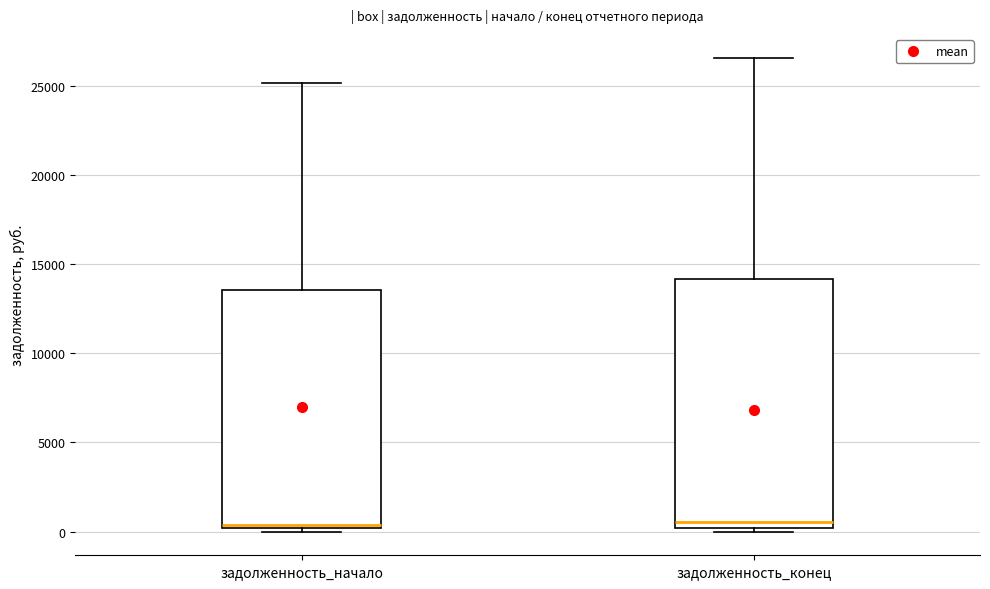

Comparing the boxes themselves (not the whiskers), which one is the tallest?

задолженность_конец